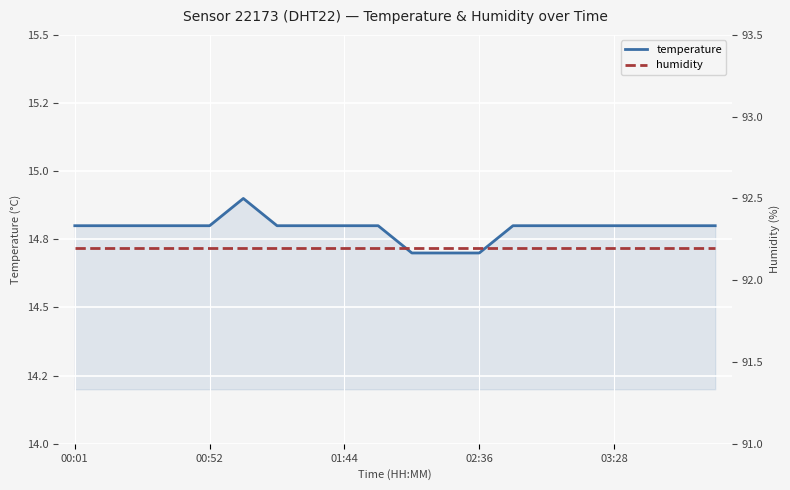

What are all the series names shown in the legend?

temperature, humidity